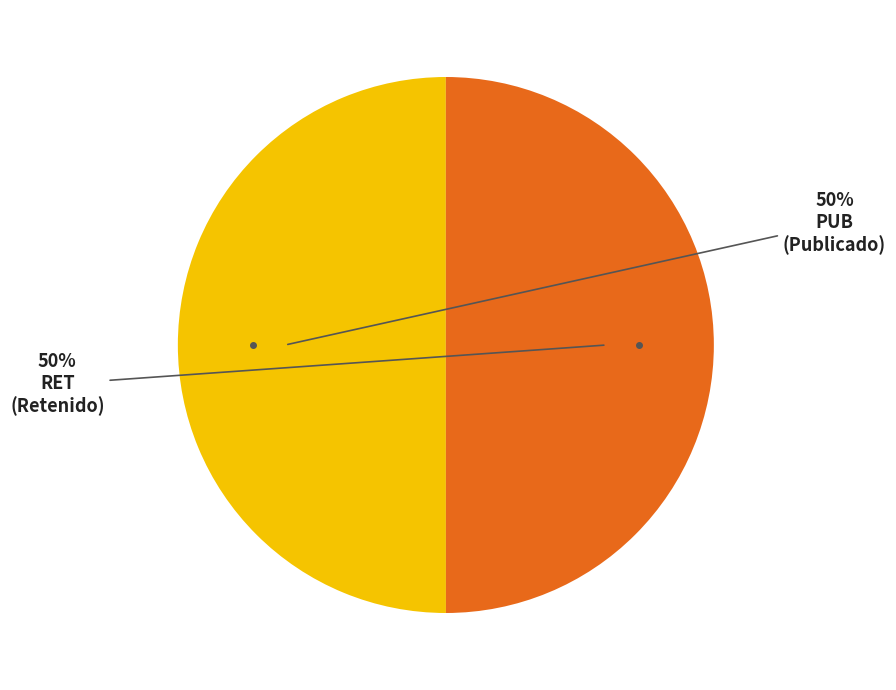

True or false: PUB accounts for 59% of the total.

False